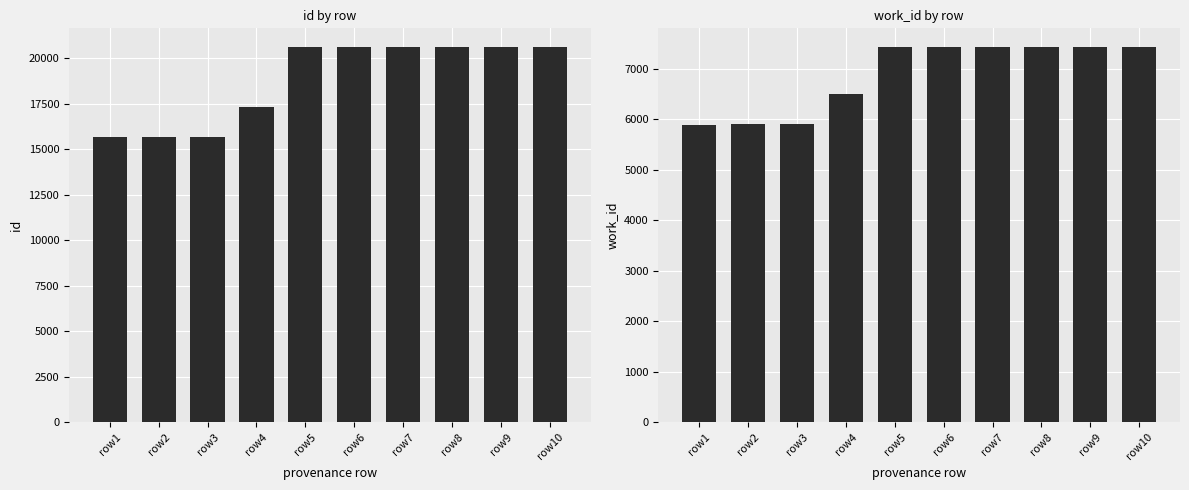

Reading left to right, list all the values displayed in this chart.

id: row1=15653	row2=15668	row3=15670	row4=17303	row5=20621	row6=20622	row7=20624	row8=20625	row9=20626	row10=20627
work_id: row1=5895	row2=5901	row3=5903	row4=6506	row5=7430	row6=7431	row7=7433	row8=7434	row9=7435	row10=7436